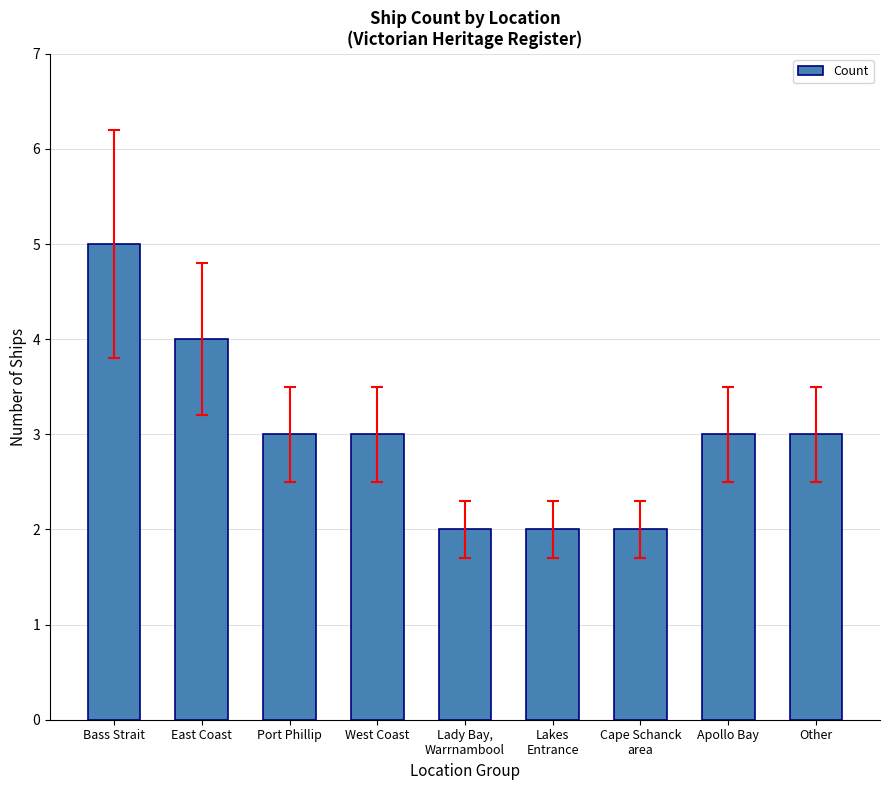

What is the label of the 9th bar from the left?

Other